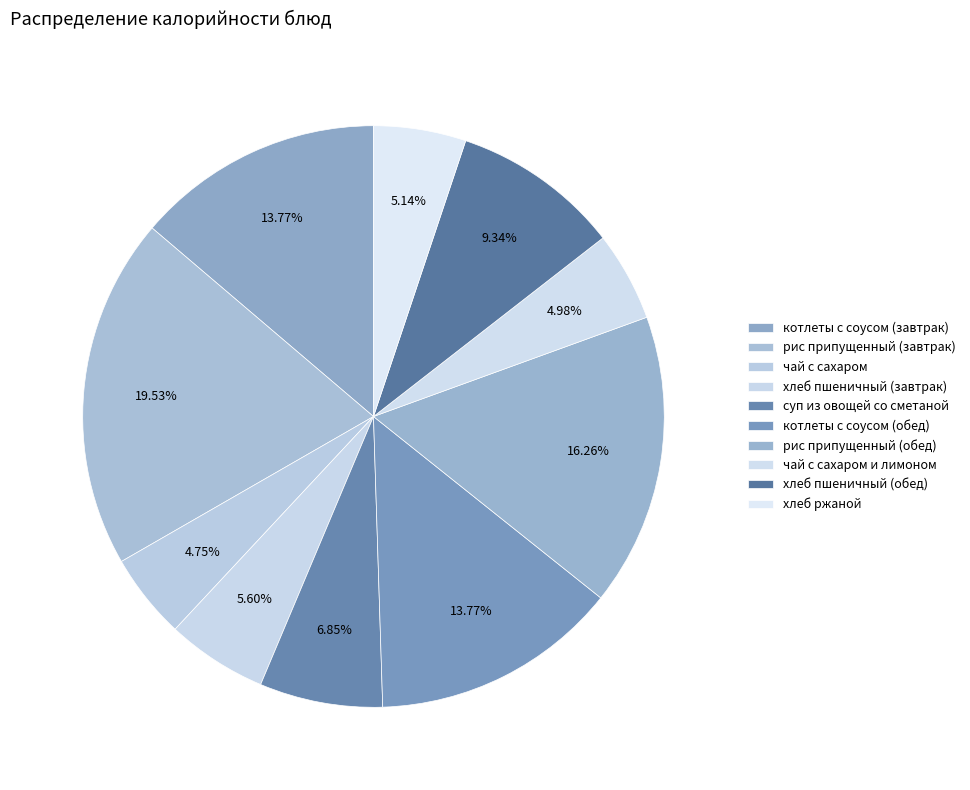

Is it true that хлеб пшеничный (завтрак) is 6% of the pie?

True